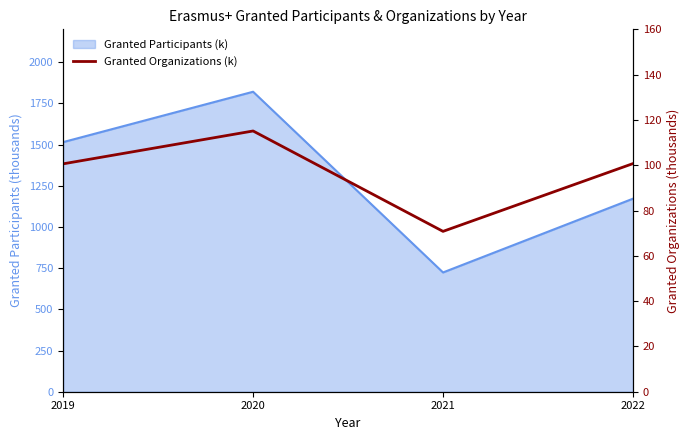

Reading left to right, what are all the values shown in this chart?

100.6	115.1	70.8	100.7